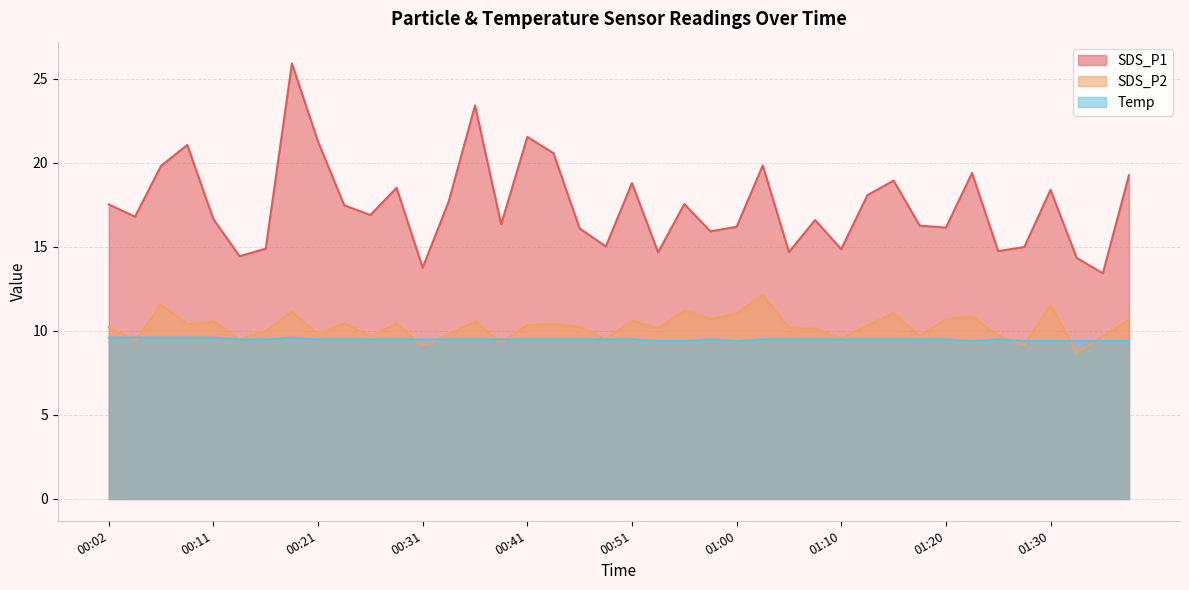

In SDS_P2, how many points are higher than both neighbors (excluding endpoints)?

13